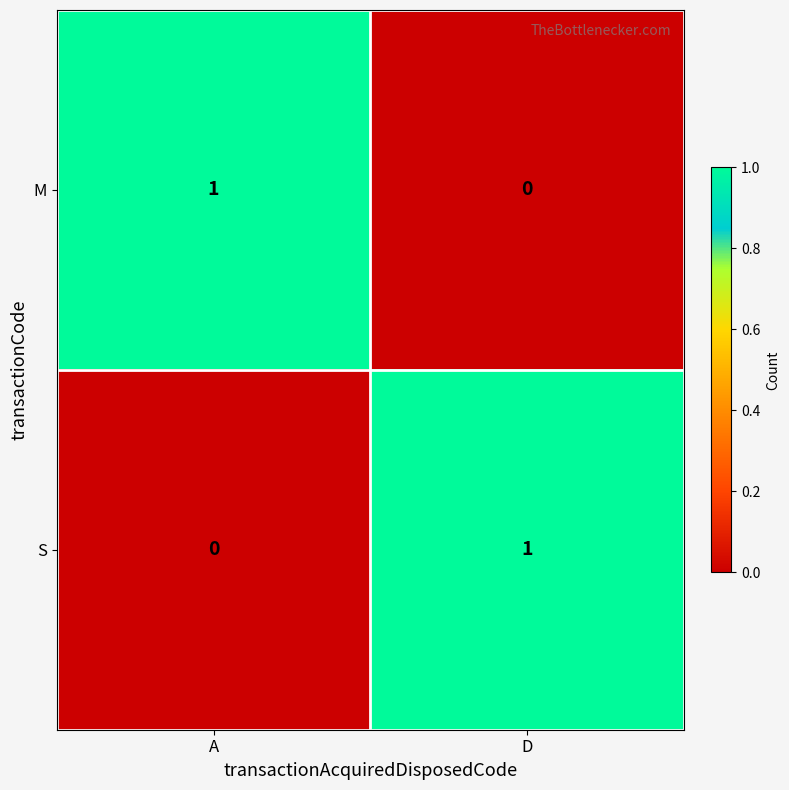

What is the total value across all series at A?

1